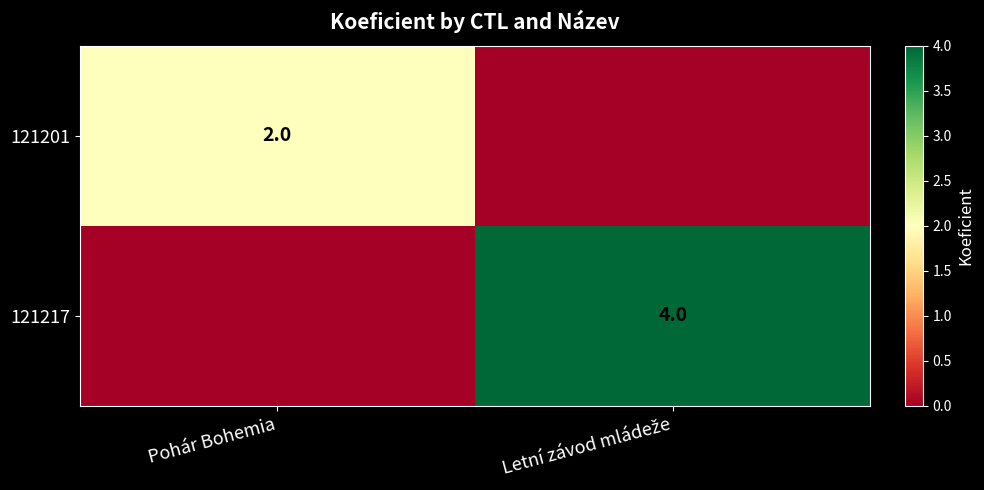

Is it true that 121201 equals 4 at Pohár Bohemia?

False